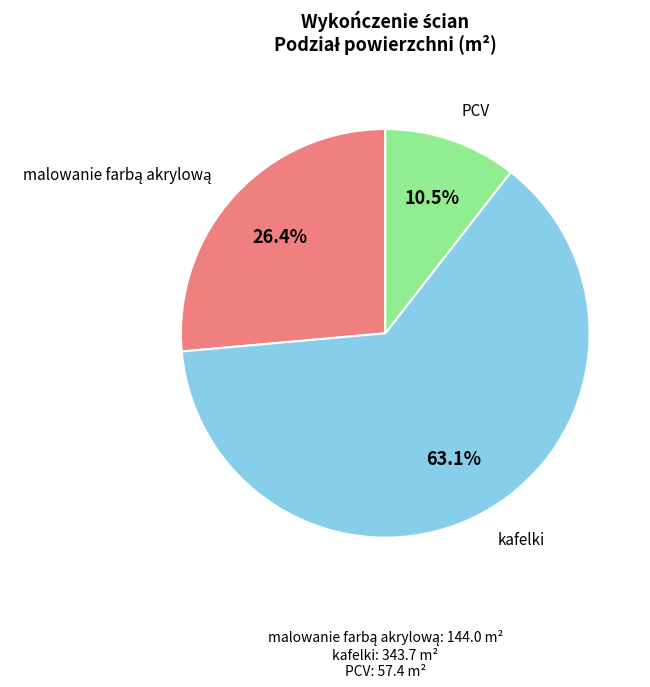

Which slice is the largest?

kafelki